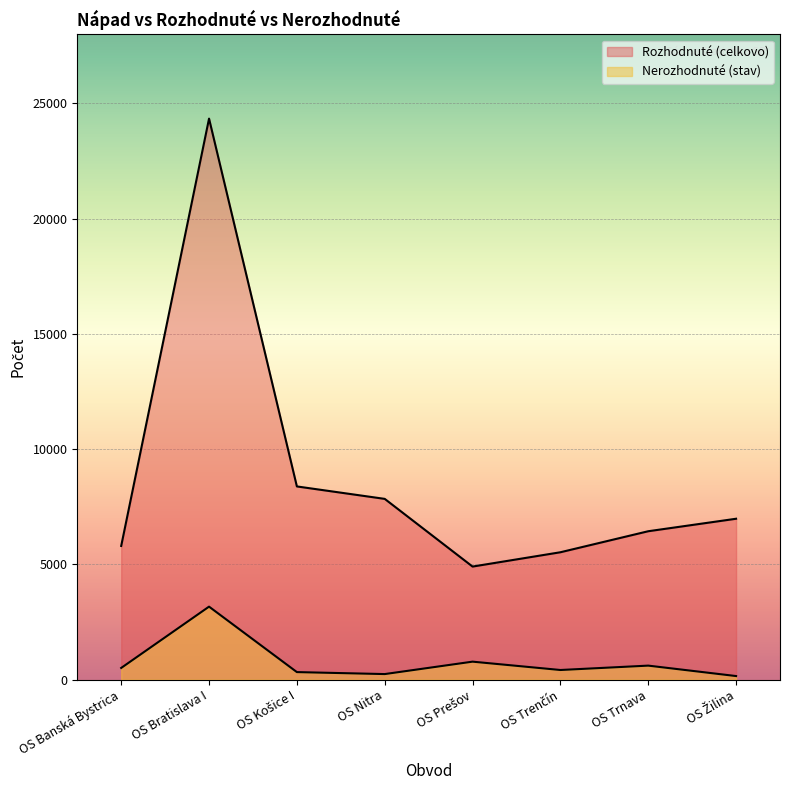

Rank the categories by Rozhodnuté (celkovo) value from lowest to highest.

OS Prešov, OS Trenčín, OS Banská Bystrica, OS Trnava, OS Žilina, OS Nitra, OS Košice I, OS Bratislava I